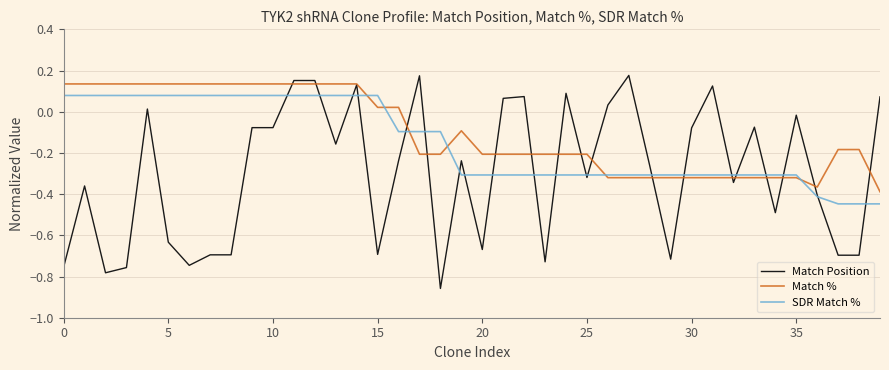

How many values in the SDR Match % series are below 0?

24